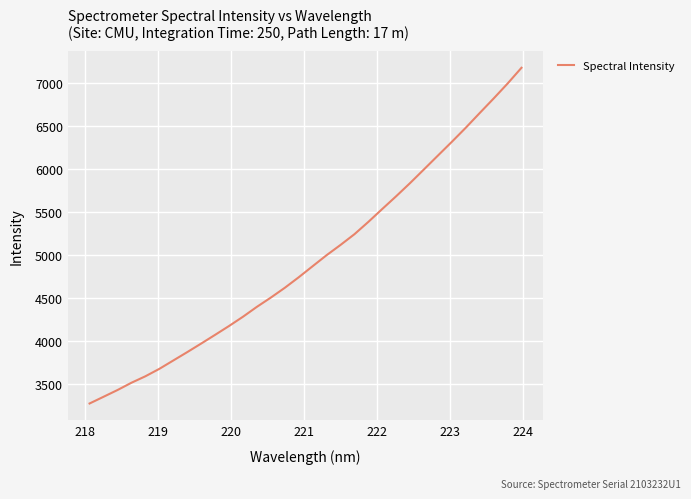

What is the maximum value shown in the chart?

7172.4